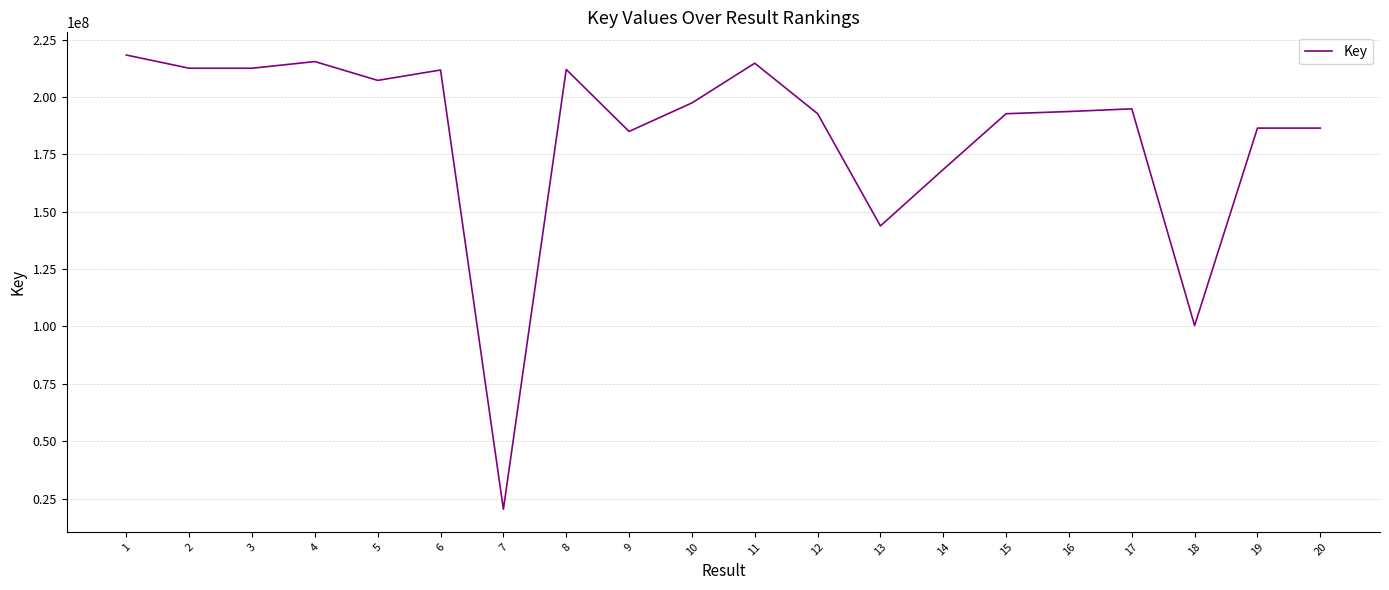

How many lines are shown in the chart?

1